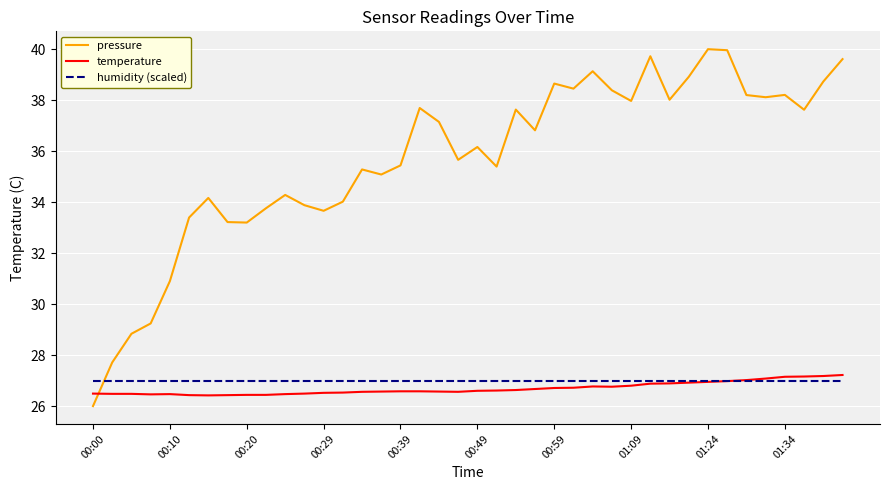

Which series has the largest range (max minus min)?

pressure